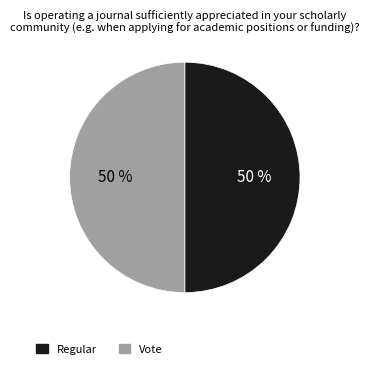

How many slices are in this pie chart?

2